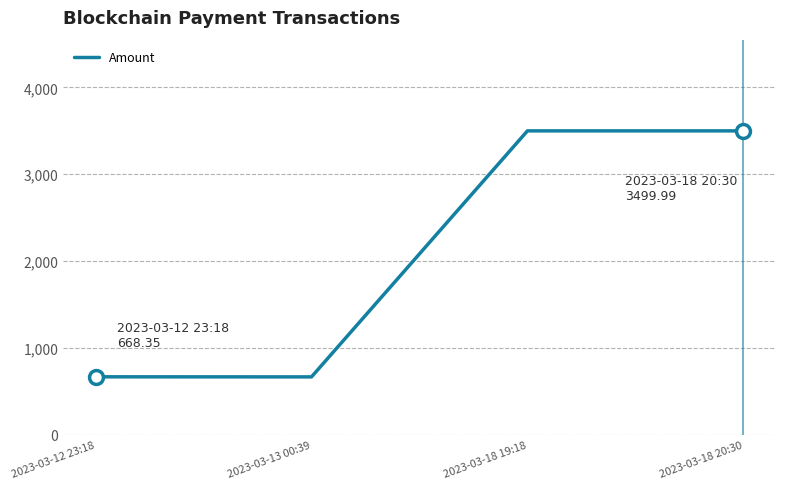

At which category does the data reach its first local valley?

2023-03-13 00:39